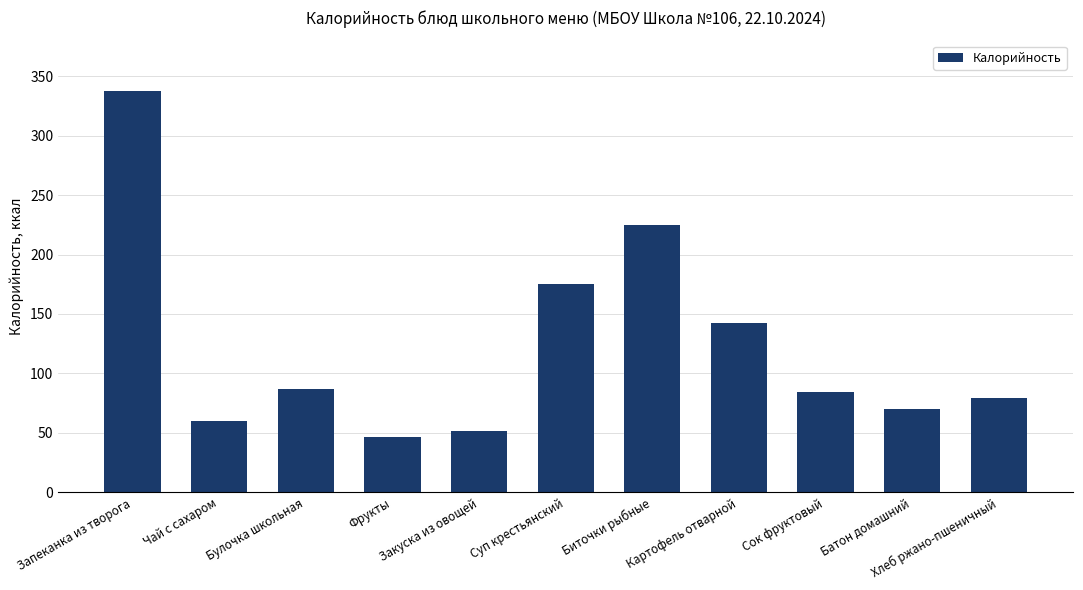

What position from the right is Чай с сахаром?

10